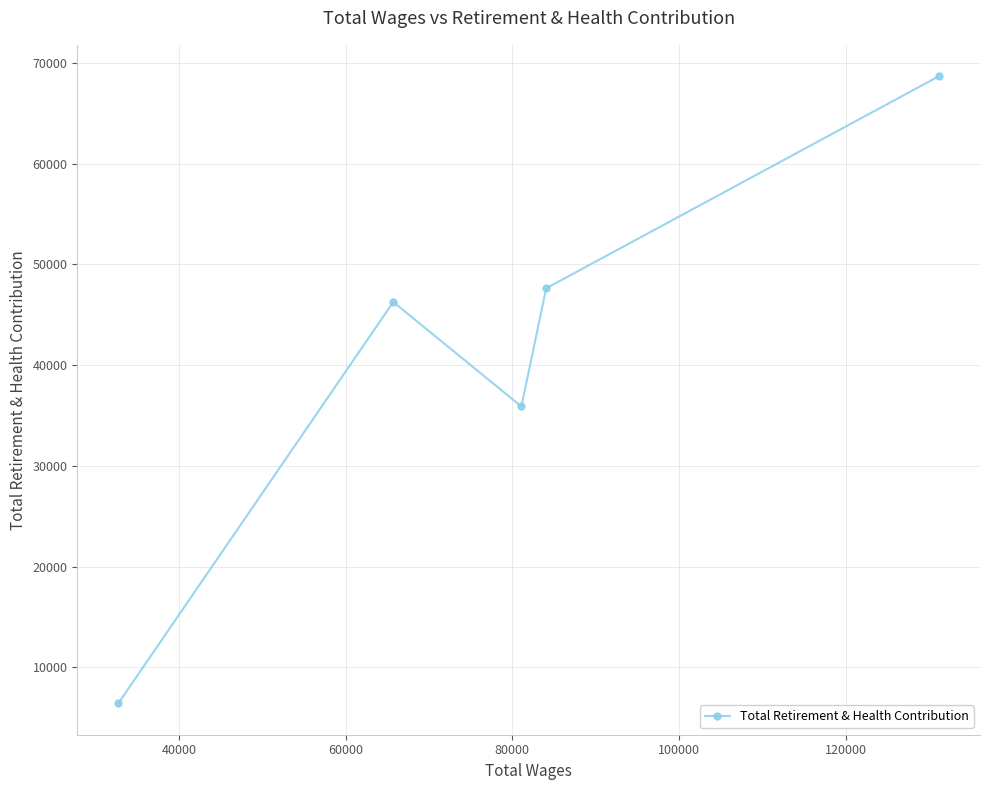

What is the difference between the maximum and minimum values?

62237